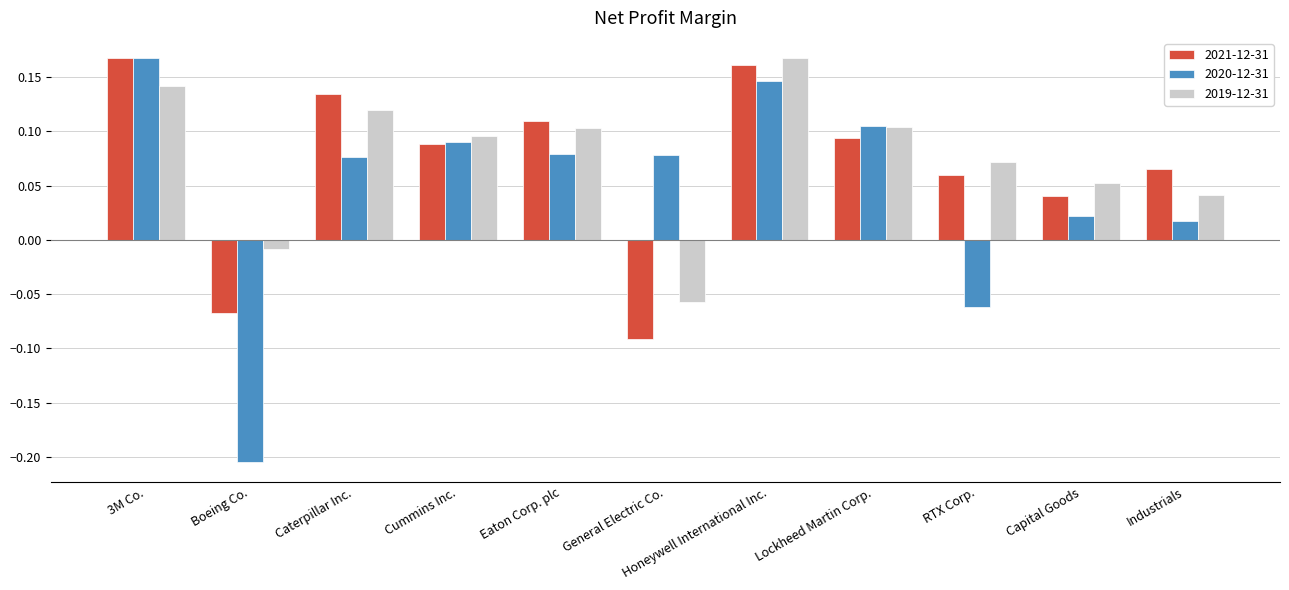

How many 2021-12-31 values are between 0 and 1?

9